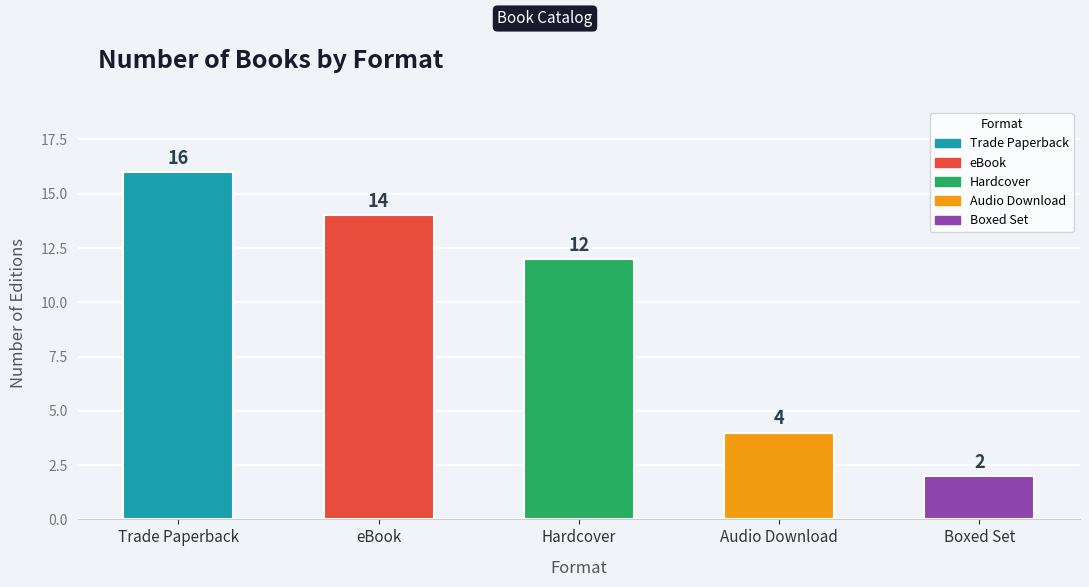

What is the ratio of the value at Hardcover to the value at Trade Paperback?

0.8